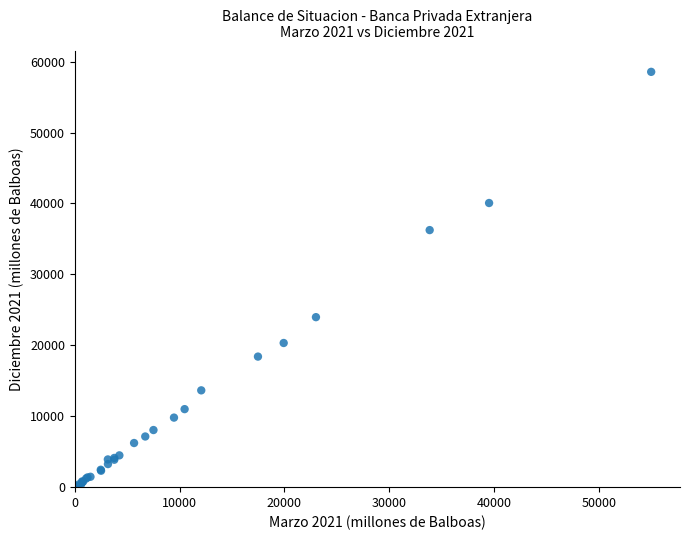

What Y value in the scatter plot is closest to 29279?

23971.1